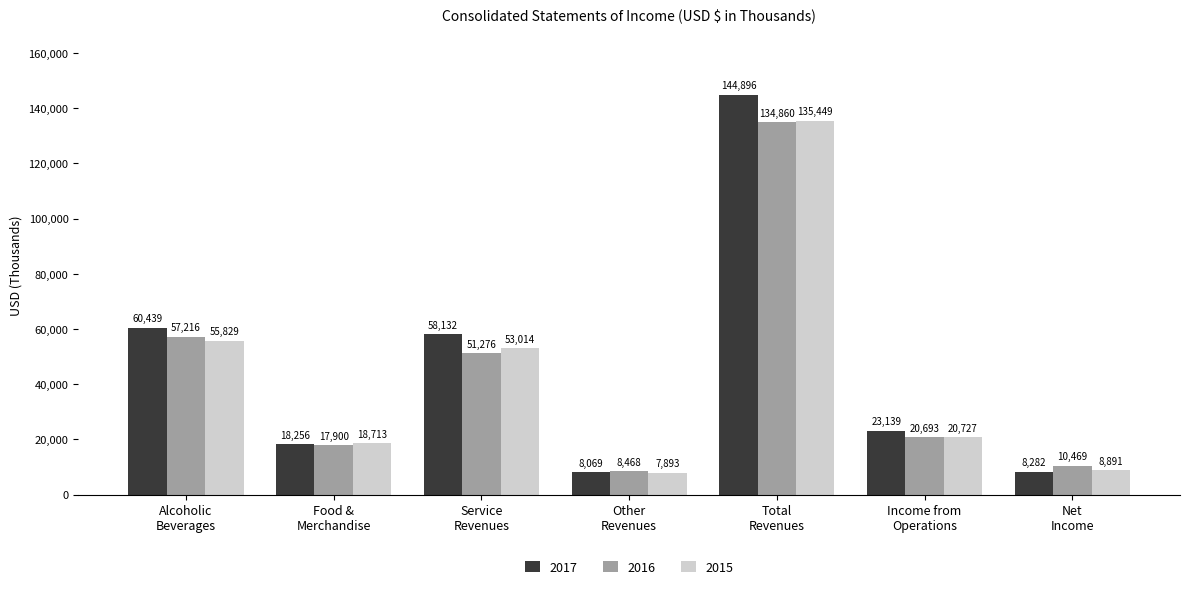

Which series has the largest total across all categories?

2017